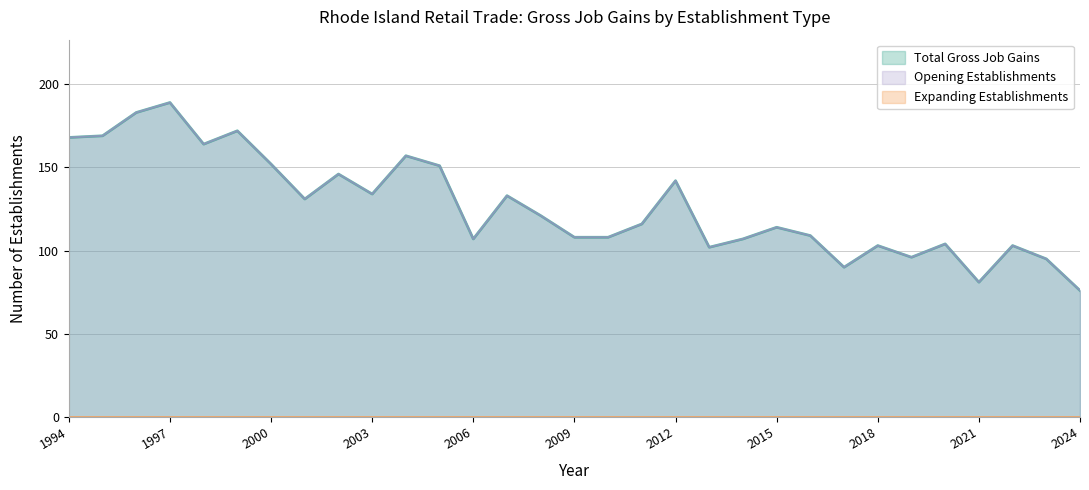

At which label is Total Gross Job Gains closest to 132?

2001